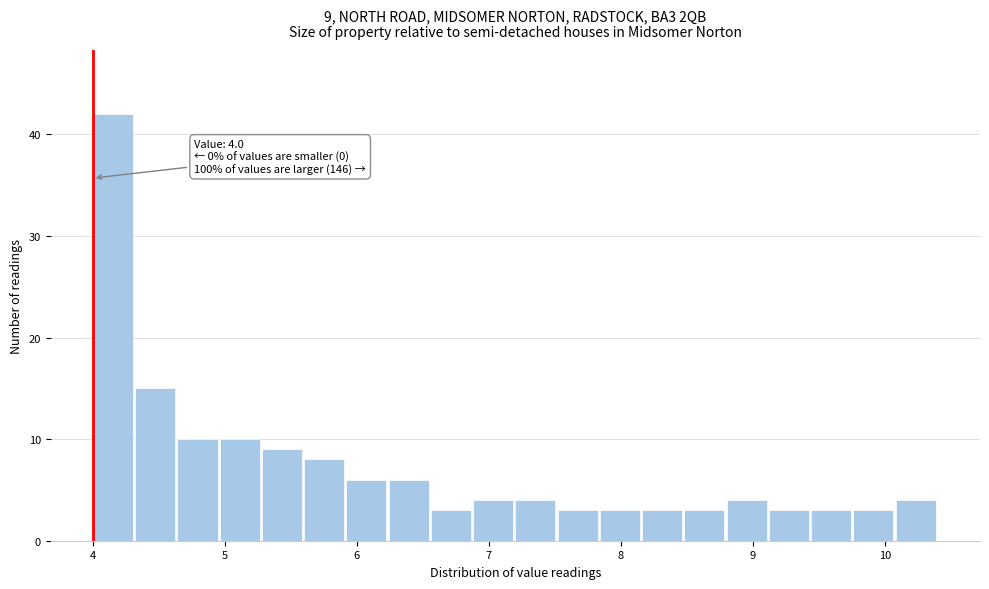

Read against the x-axis, roughly where is the centre of the tallest bar?

4.2